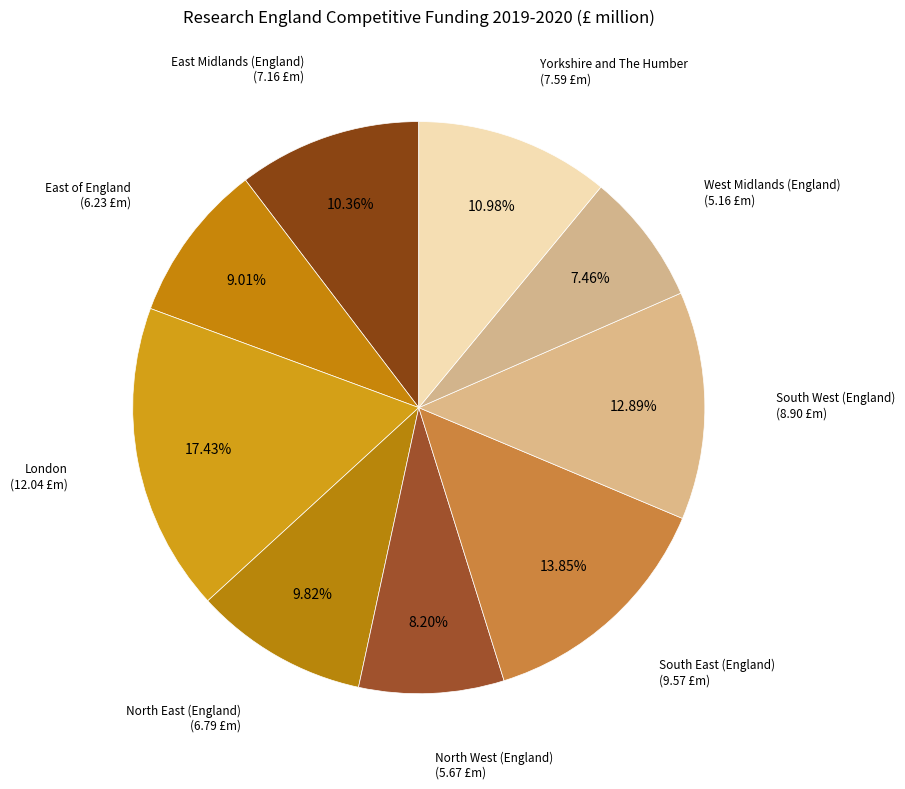

How many slices are in this pie chart?

9